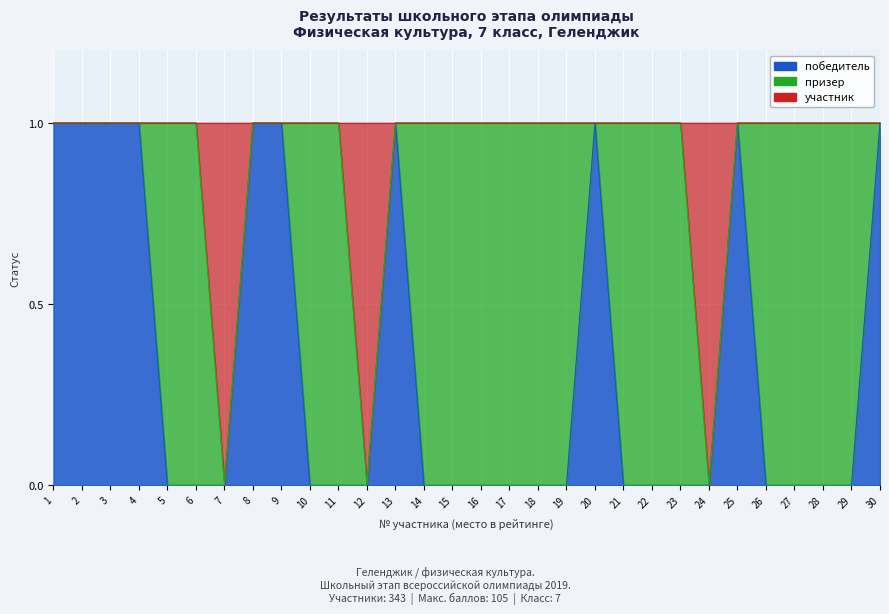

Which category has the highest value in the участник series?

1